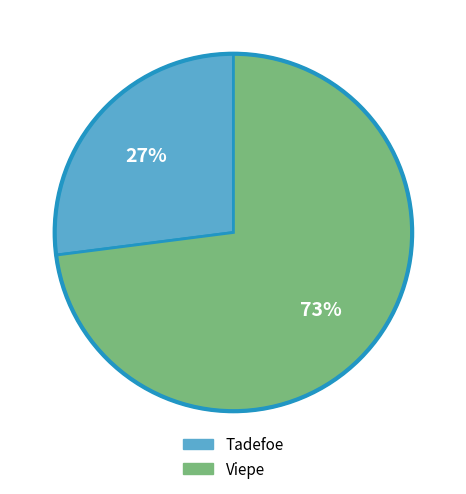

To the nearest percent, what is the difference between the largest and smallest slice percentages?

46%